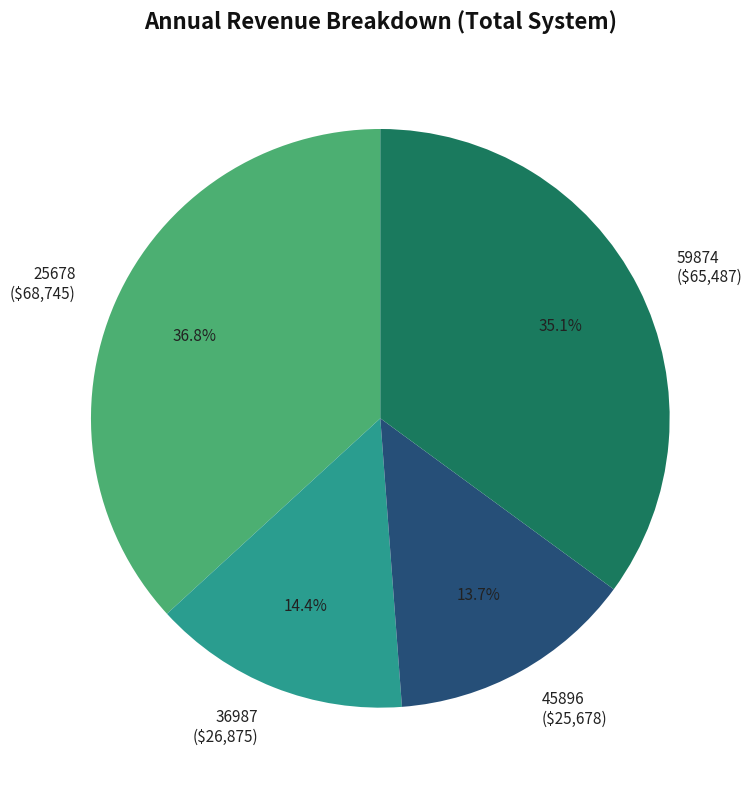

How much of the chart is everything except 36987?

85.6%